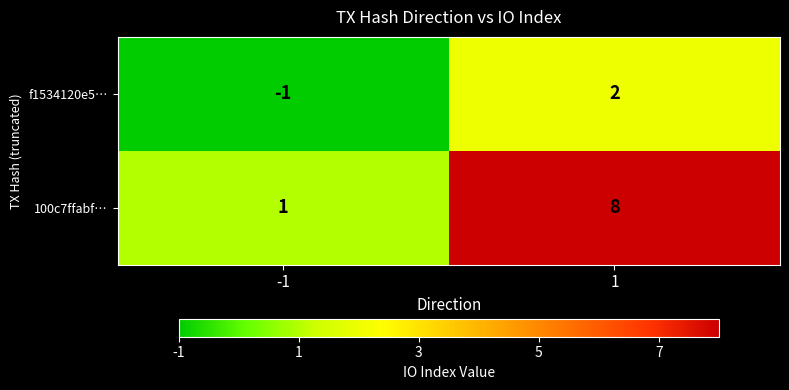

The value of f1534120e5… at 1 is 3. True or false?

False